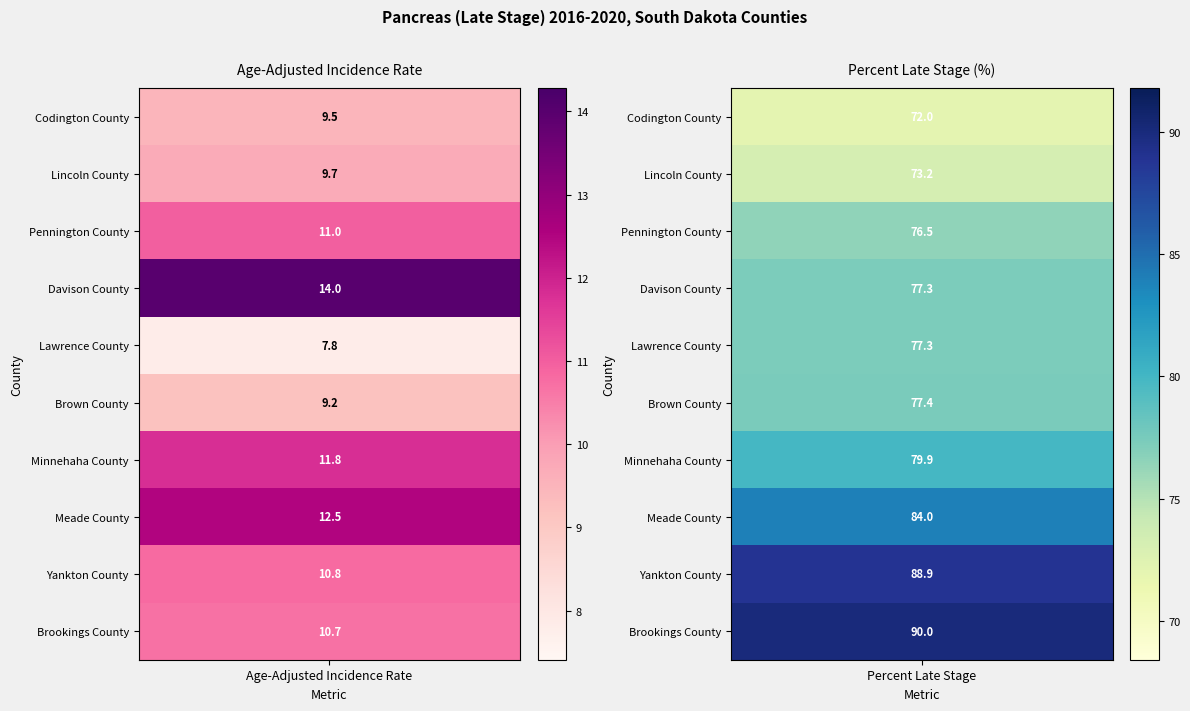

At which label is Lawrence County closest to 42?

Age-Adjusted Incidence Rate